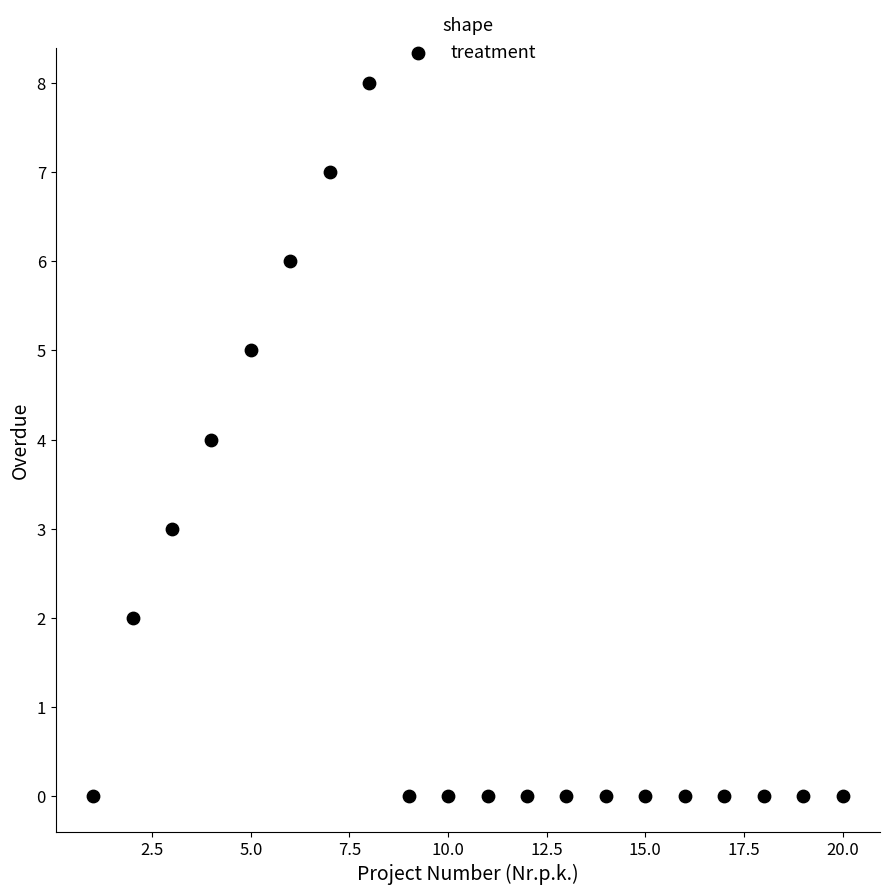

What is the range of X values (max minus min)?

19